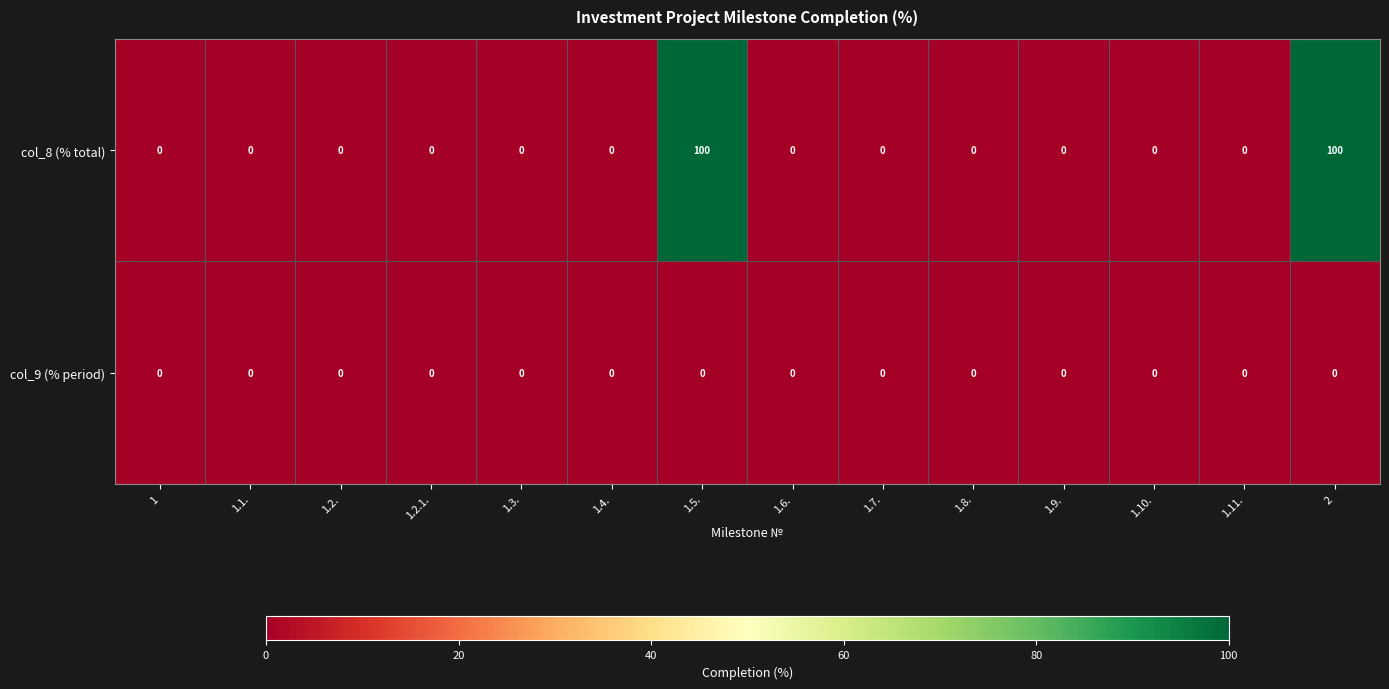

Reading left to right, list all the values displayed in this chart.

col_8 (% total): 0	0	0	0	0	0	100	0	0	0	0	0	0	100
col_9 (% period): 0	0	0	0	0	0	0	0	0	0	0	0	0	0